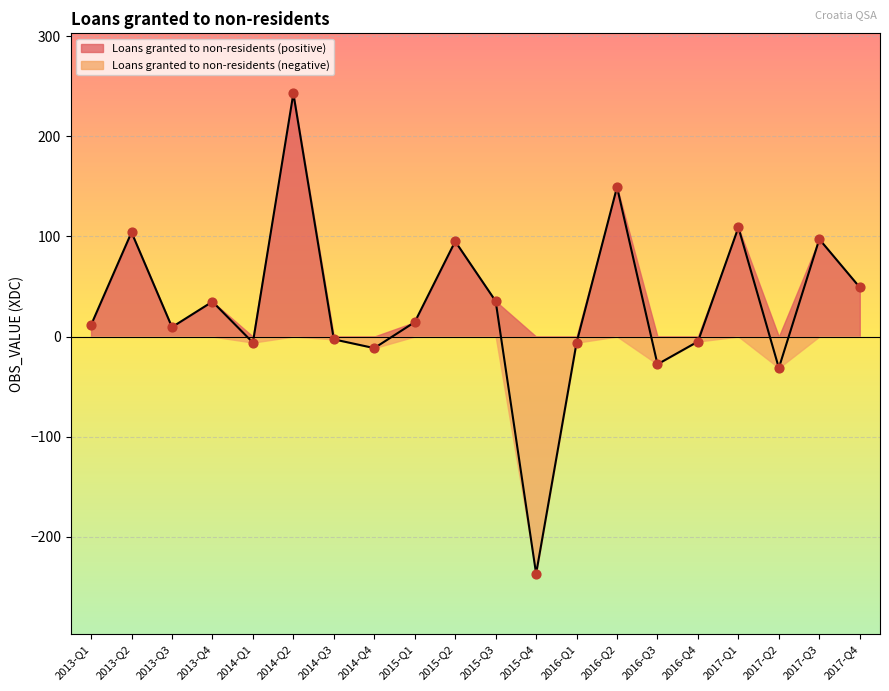

What is the change in value from 2015-Q4 to 2017-Q3?

+333.9